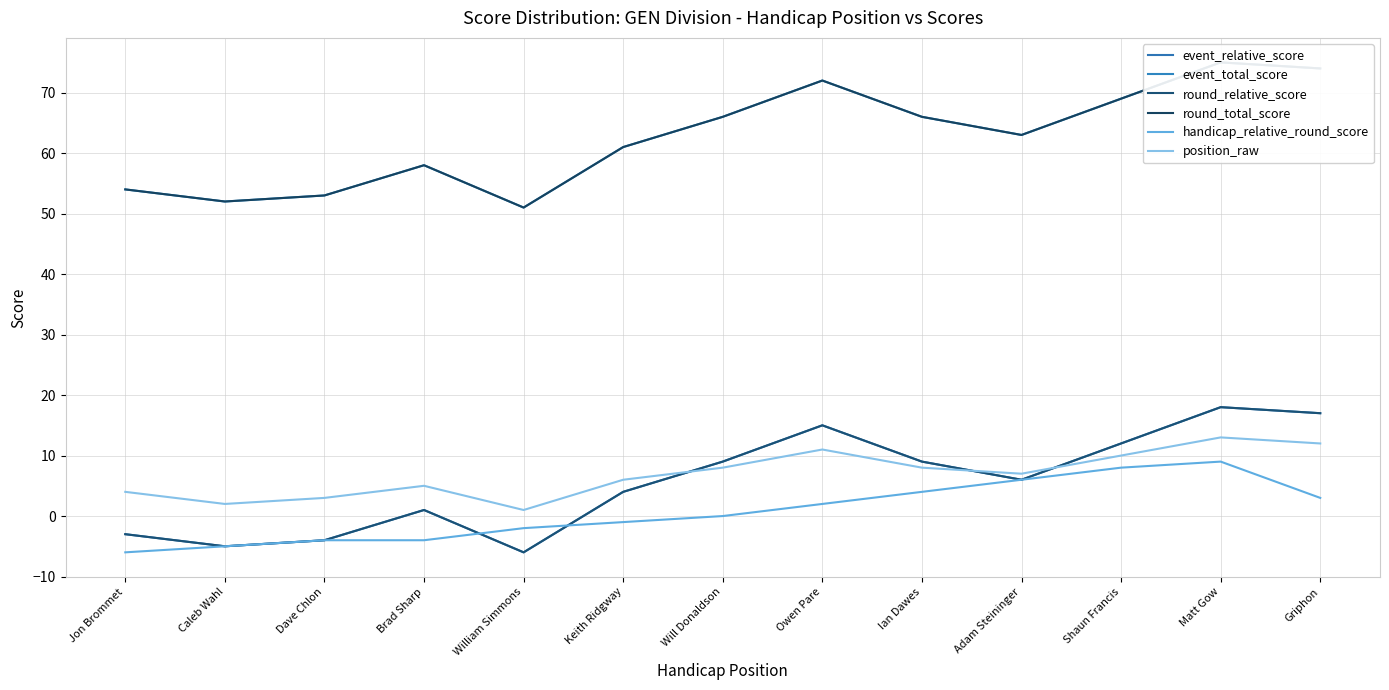

What is the label of the 5th point from the right?

Ian Dawes